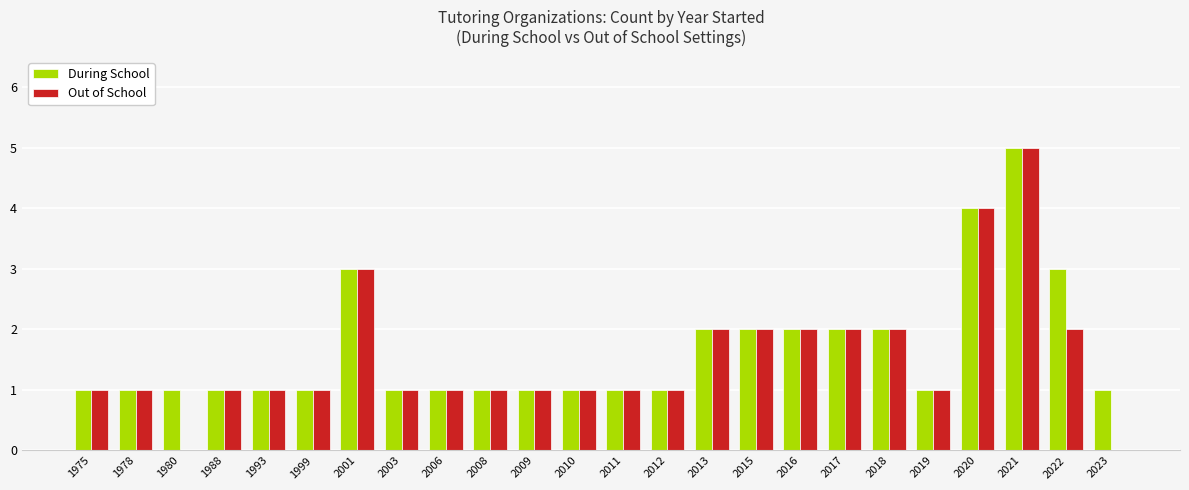

Which series changed the most between 1980 and 2018?

Out of School